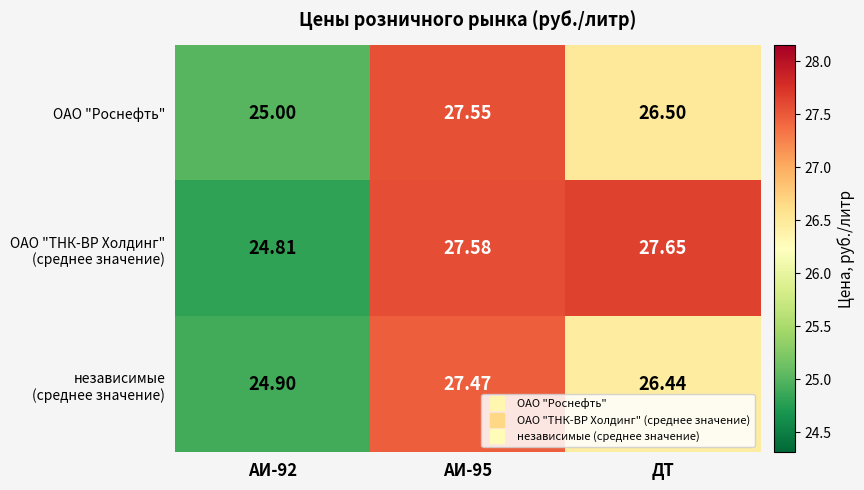

Rank the series by their average value, from highest to lowest.

ОАО "ТНК-ВР Холдинг" (среднее значение), ОАО "Роснефть", независимые (среднее значение)